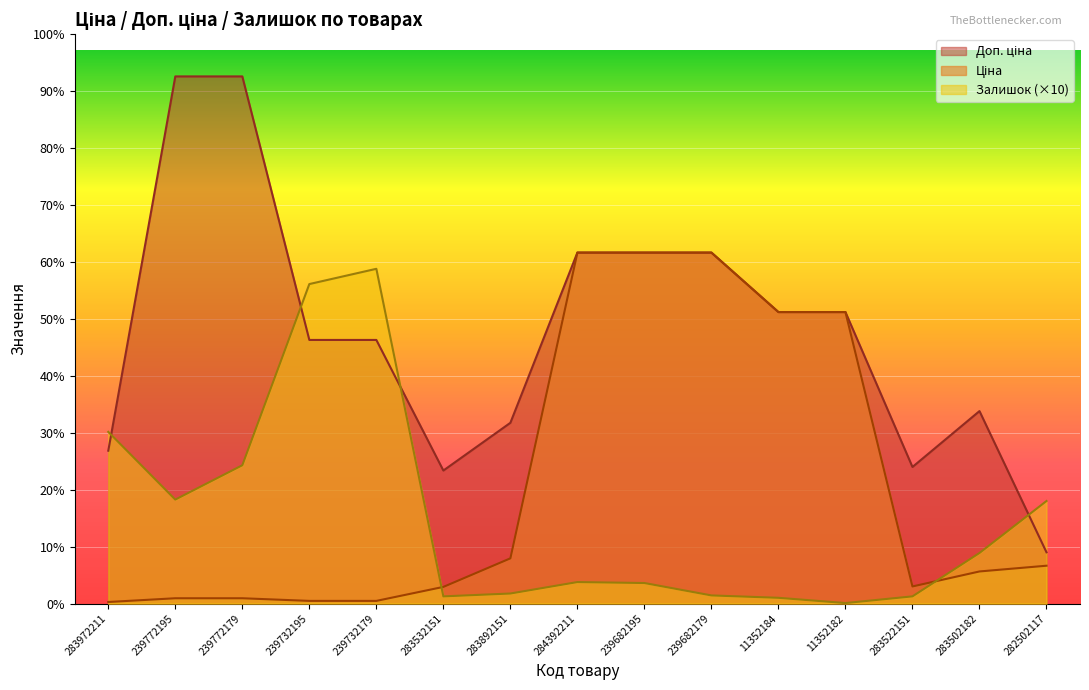

True or false: Залишок and Ціна cross at least once.

True